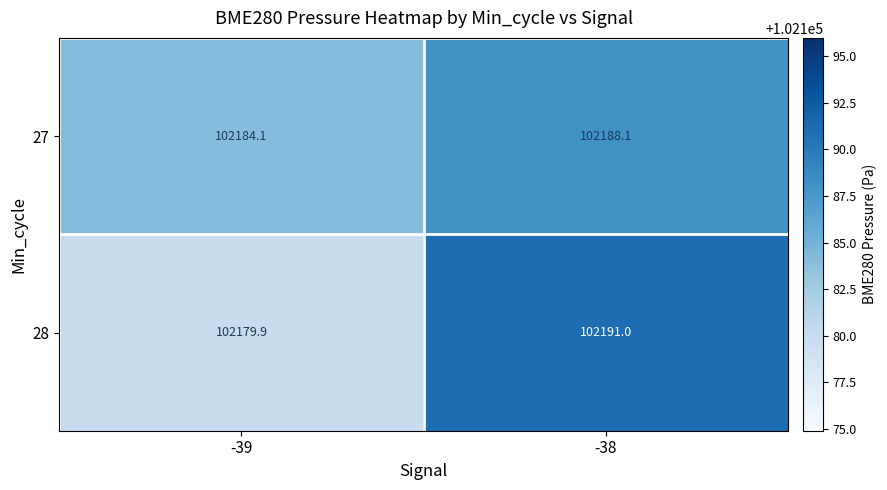

The value of 27 at -39 is 102184.1. True or false?

True